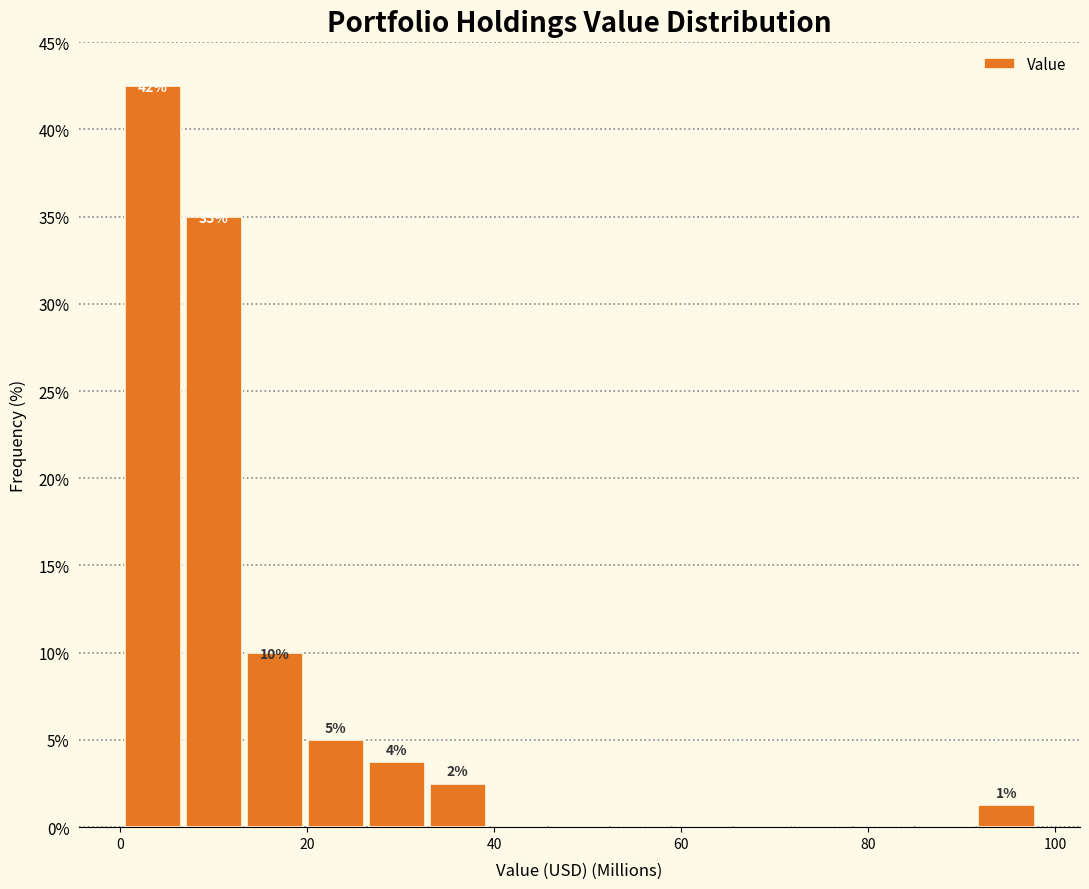

Around what value on the x-axis is the tallest bar? Give the approximate position of its centre, as read against the axis.

4